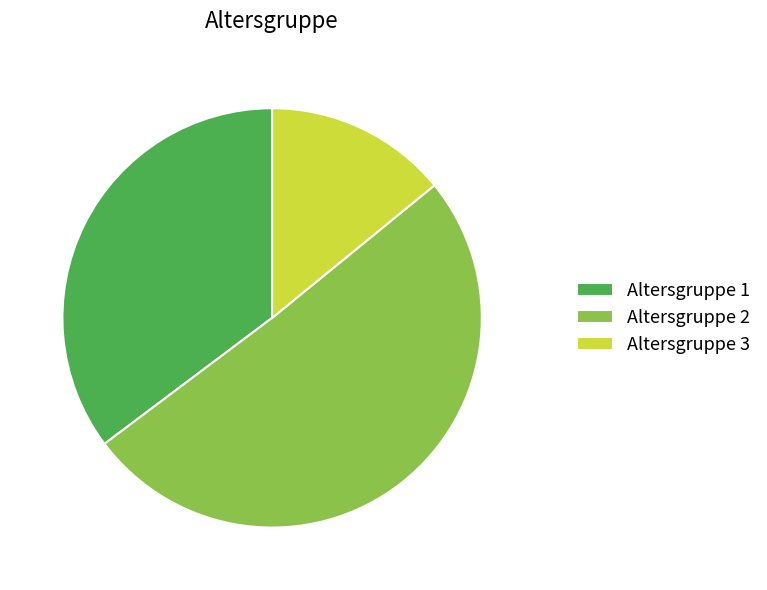

Does any single category account for the majority?

Yes